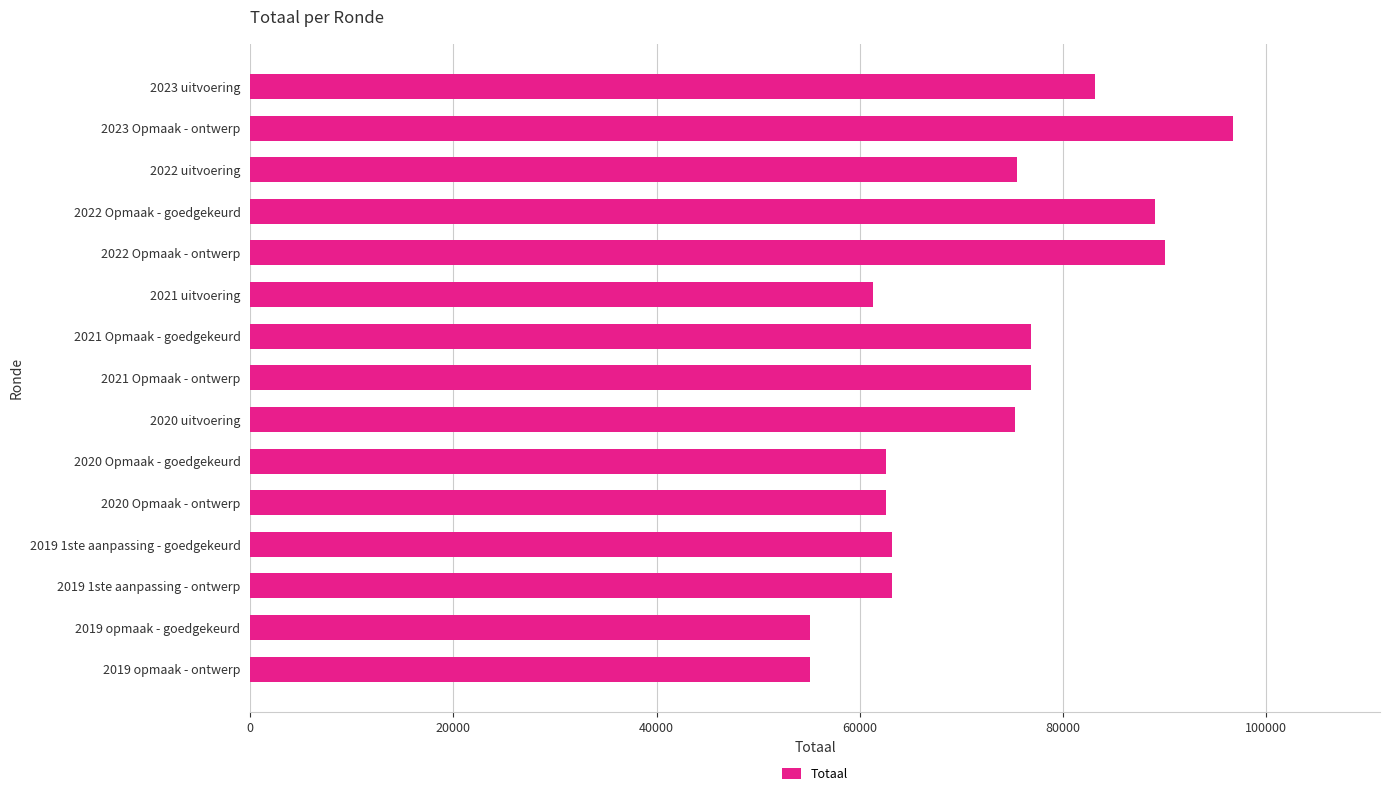

What is the sum of all values?

1086410